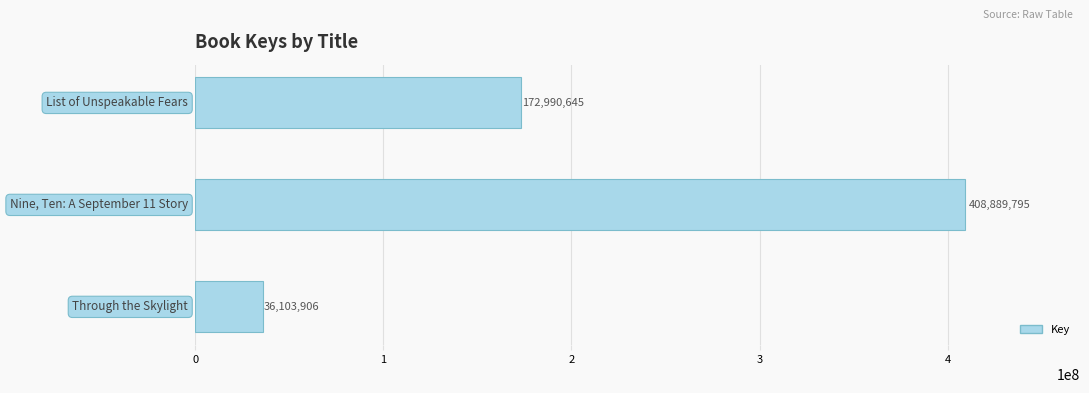

What is the difference between the maximum and minimum values?

372785889